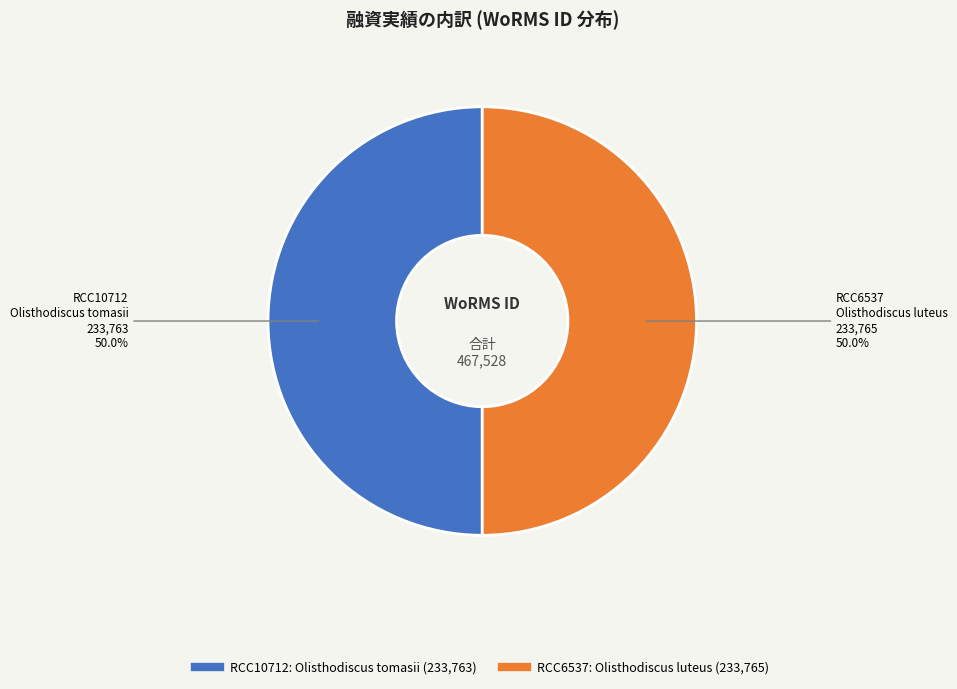

What is the ratio of the value at RCC6537 to the value at RCC10712?

1.0